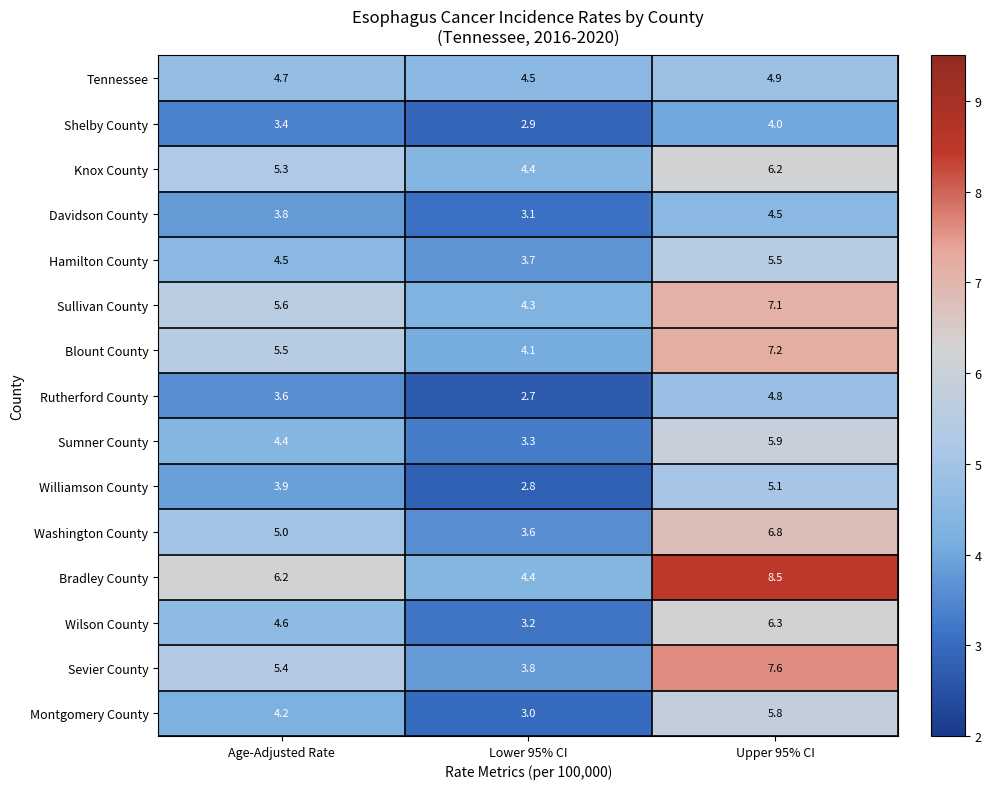

Which series has the largest total across all categories?

Bradley County